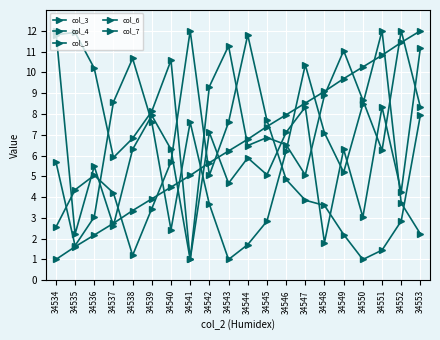

Does the chart display data point markers on the line(s)?

Yes